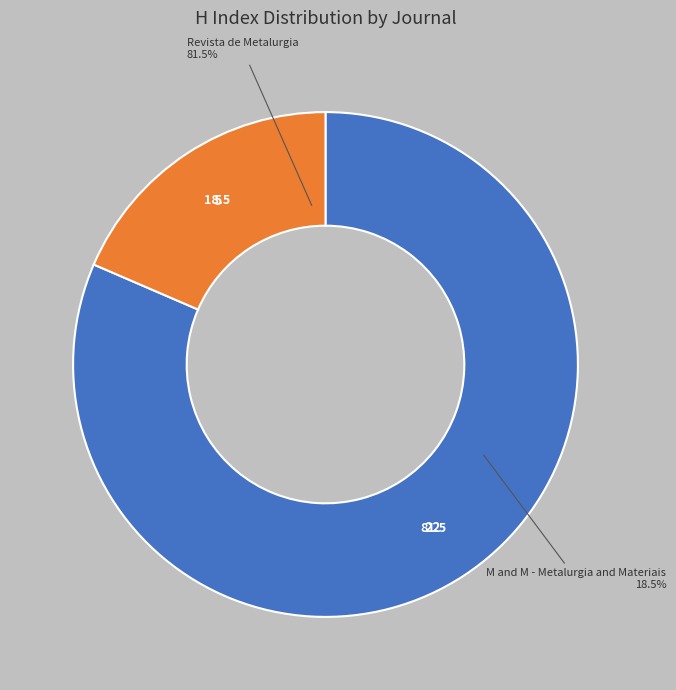

What is the ratio of the value at M and M - Metalurgia and Materiais to the value at Revista de Metalurgia?

0.2